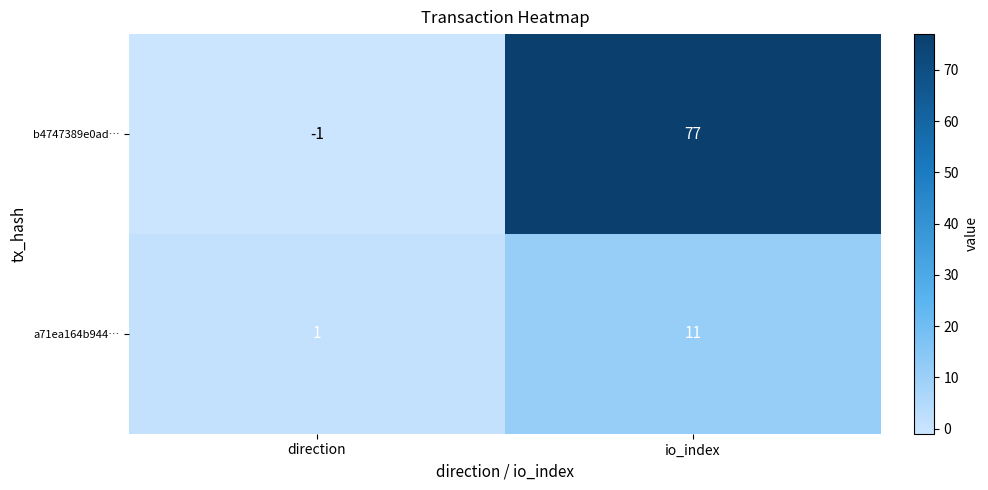

Reading right to left, list all the values displayed in this chart.

b4747389e0ad…: 77	-1
a71ea164b944…: 11	1